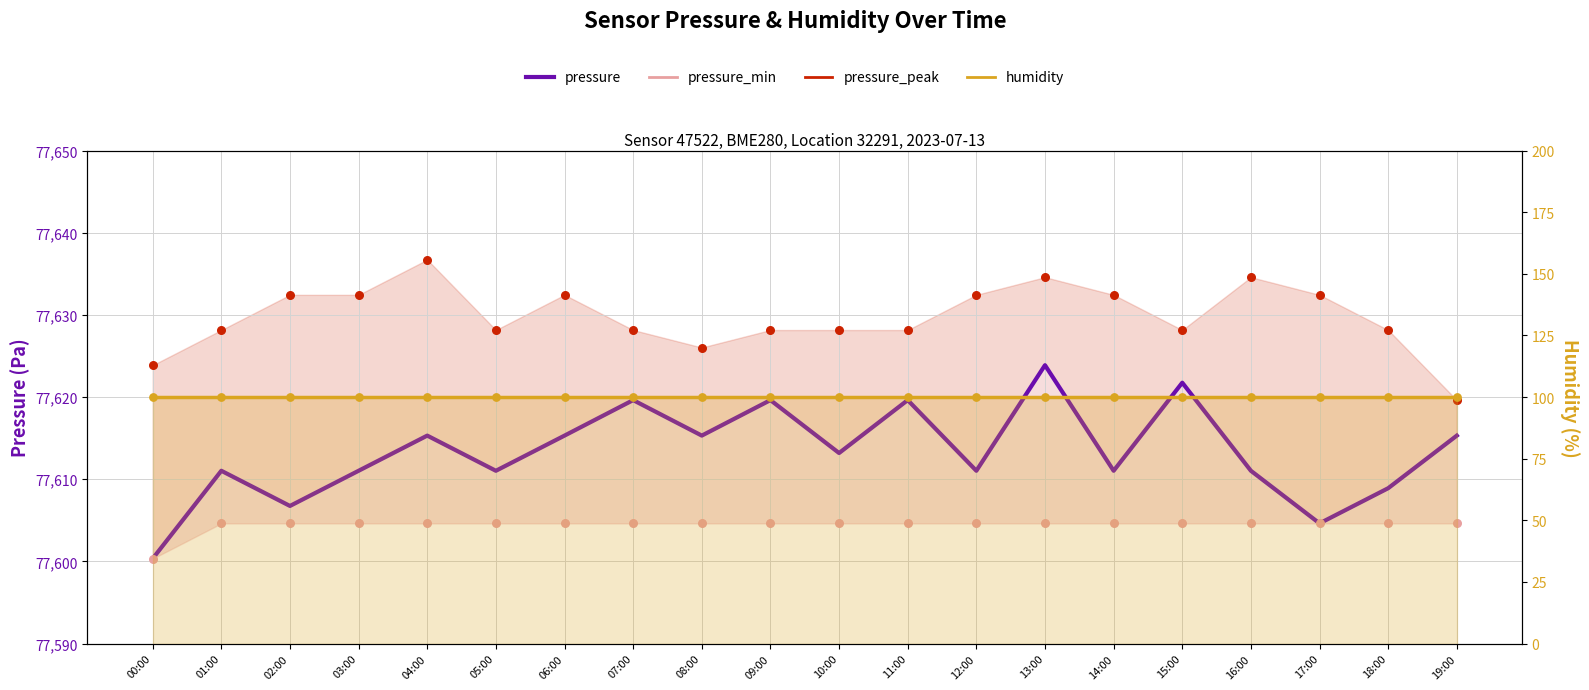

At how many categories does at least one series exceed 30536?

20